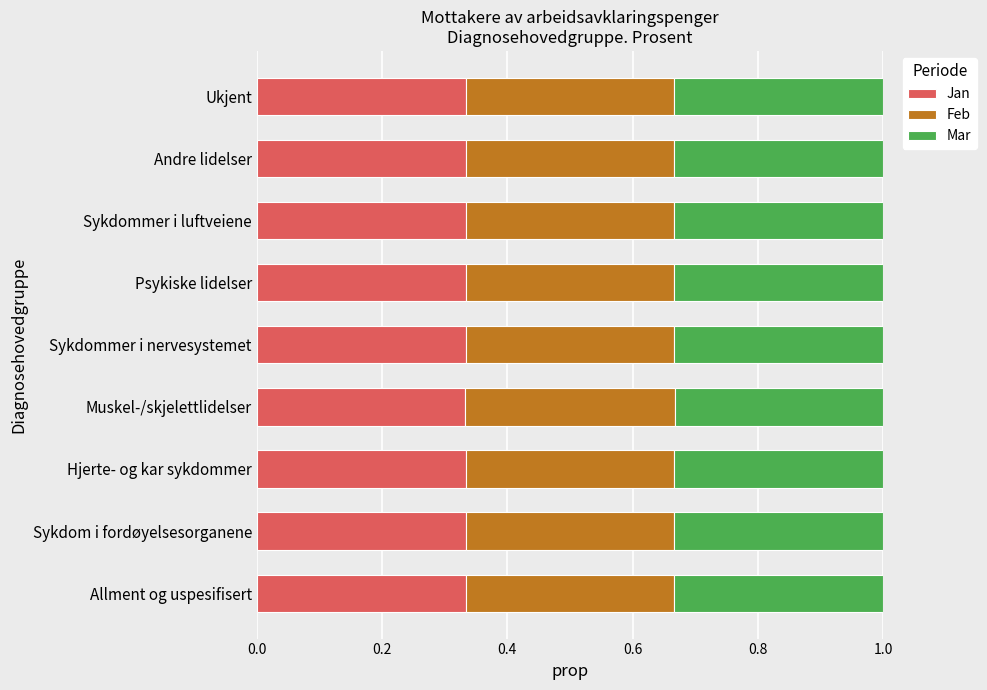

What is the sum of the Jan values at Sykdommer i nervesystemet and Allment og uspesifisert?

0.7